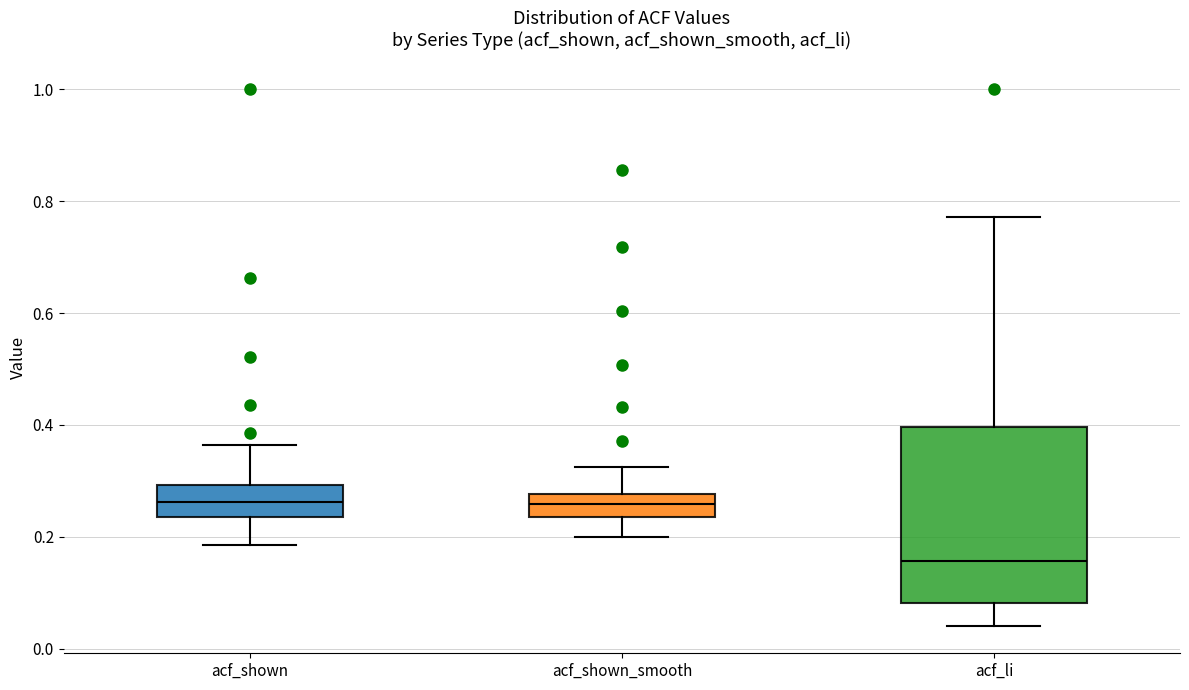

Comparing the boxes themselves (not the whiskers), which one is the tallest?

acf_li